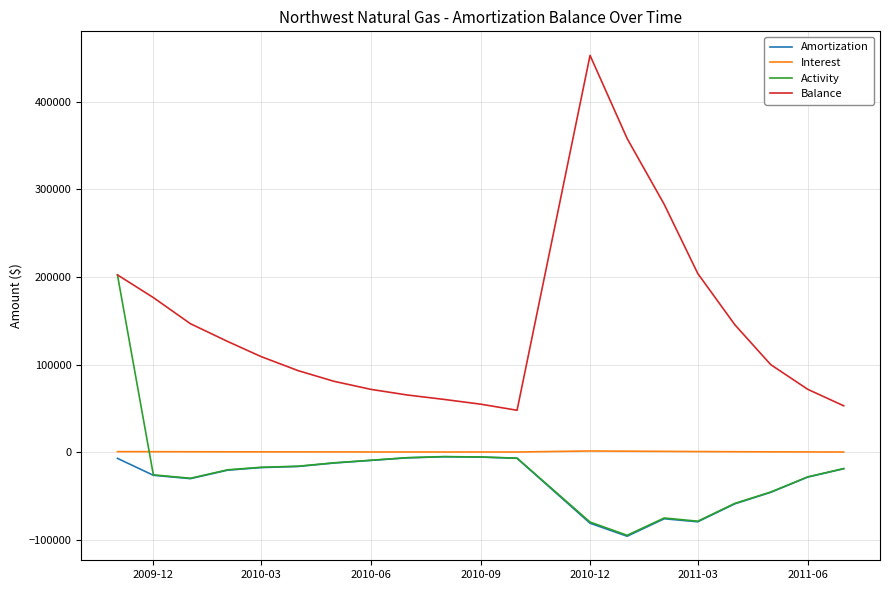

True or false: Balance and Interest intersect in this chart.

False